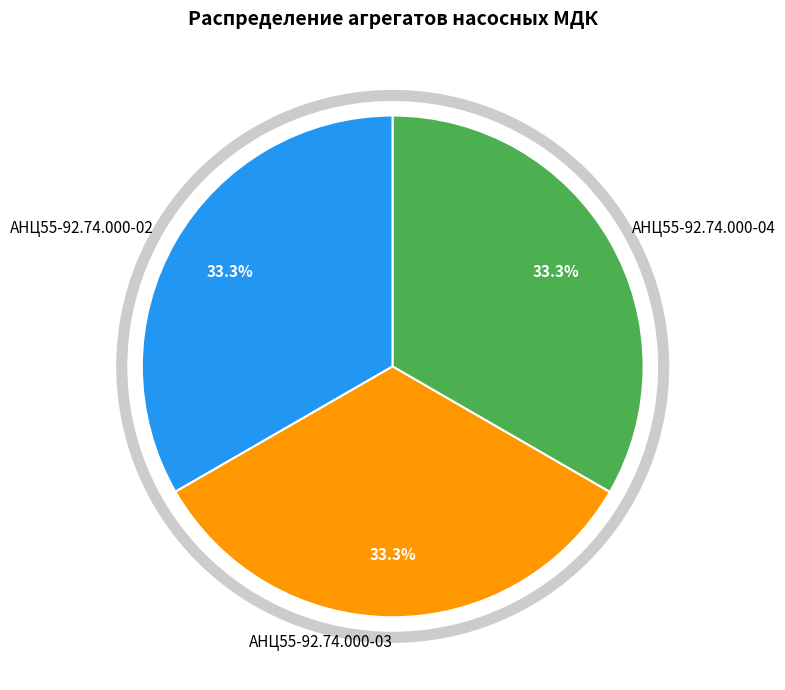

What is the ratio of the value at АНЦ55-92.74.000-02 to the value at АНЦ55-92.74.000-04?

1.0